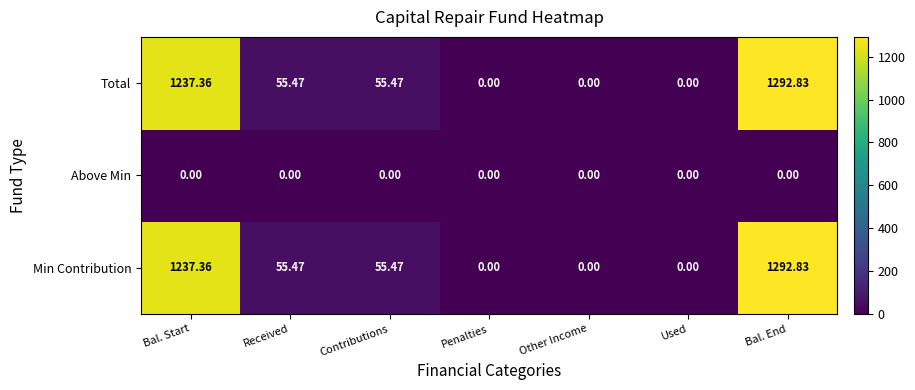

At which category is the sum across all series the highest?

Bal. End